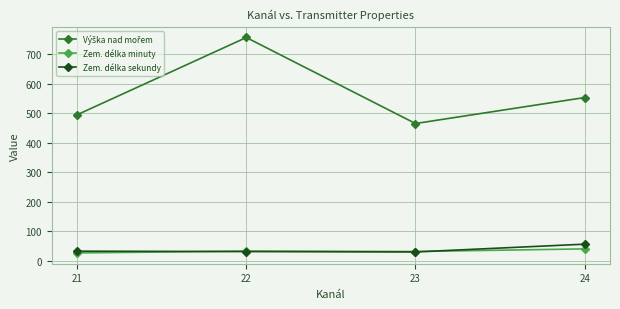

At which category is the sum across all series the highest?

22